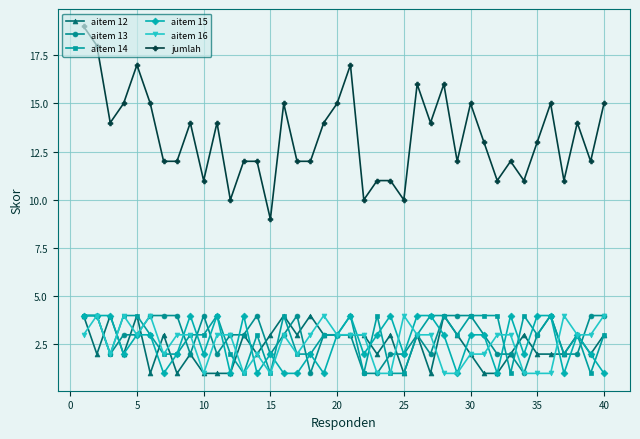

Which series has the largest range (max minus min)?

jumlah